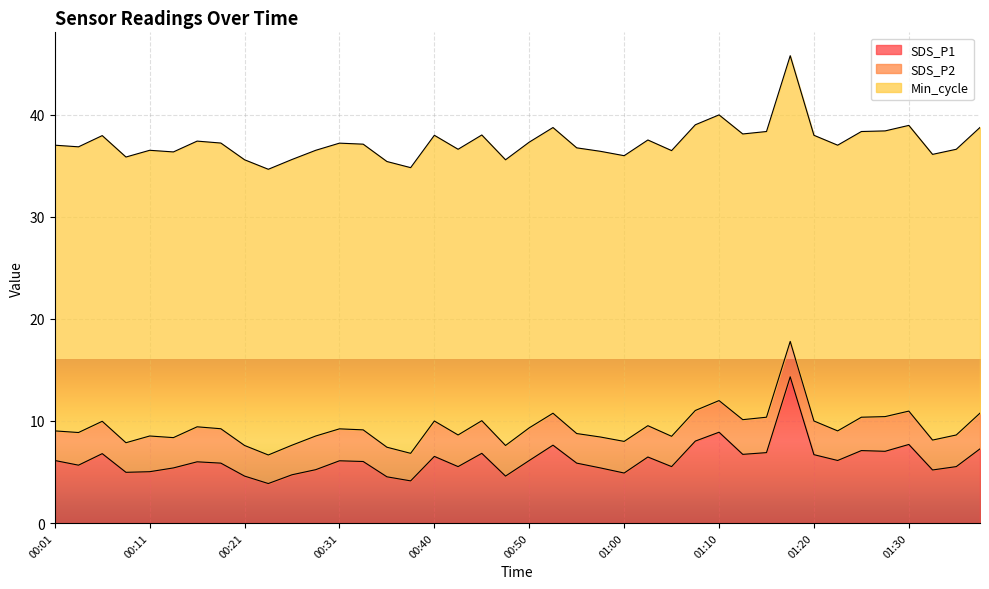

Reading right to left, what are all the values shown in this chart?

SDS_P1: 01:37=7.3	01:35=5.5	01:32=5.2	01:30=7.7	01:27=7.0	01:25=7.1	01:22=6.1	01:20=6.7	01:18=14.3	01:15=6.9	01:13=6.7	01:10=8.9	01:08=8.0	01:05=5.5	01:03=6.5	01:00=4.9	00:58=5.4	00:55=5.9	00:53=7.6	00:50=6.1	00:48=4.6	00:45=6.8	00:43=5.5	00:40=6.5	00:38=4.1	00:35=4.5	00:33=6.0	00:31=6.1	00:28=5.2	00:26=4.7	00:23=3.9	00:21=4.6	00:18=5.9	00:16=6.0	00:13=5.4	00:11=5.0	00:08=5.0	00:06=6.8	00:03=5.7	00:01=6.1
SDS_P2: 01:37=3.5	01:35=3.1	01:32=2.9	01:30=3.3	01:27=3.4	01:25=3.3	01:22=2.9	01:20=3.3	01:18=3.5	01:15=3.5	01:13=3.4	01:10=3.1	01:08=3.0	01:05=3.0	01:03=3.1	01:00=3.1	00:58=3.0	00:55=2.9	00:53=3.1	00:50=3.2	00:48=3.0	00:45=3.2	00:43=3.1	00:40=3.5	00:38=2.7	00:35=2.9	00:33=3.1	00:31=3.1	00:28=3.3	00:26=2.9	00:23=2.8	00:21=3.0	00:18=3.4	00:16=3.4	00:13=3.0	00:11=3.5	00:08=2.9	00:06=3.2	00:03=3.2	00:01=2.9
Min_cycle: 01:37=28.0	01:35=28.0	01:32=28.0	01:30=28.0	01:27=28.0	01:25=28.0	01:22=28.0	01:20=28.0	01:18=28.0	01:15=28.0	01:13=28.0	01:10=28.0	01:08=28.0	01:05=28.0	01:03=28.0	01:00=28.0	00:58=28.0	00:55=28.0	00:53=28.0	00:50=28.0	00:48=28.0	00:45=28.0	00:43=28.0	00:40=28.0	00:38=28.0	00:35=28.0	00:33=28.0	00:31=28.0	00:28=28.0	00:26=28.0	00:23=28.0	00:21=28.0	00:18=28.0	00:16=28.0	00:13=28.0	00:11=28.0	00:08=28.0	00:06=28.0	00:03=28.0	00:01=28.0